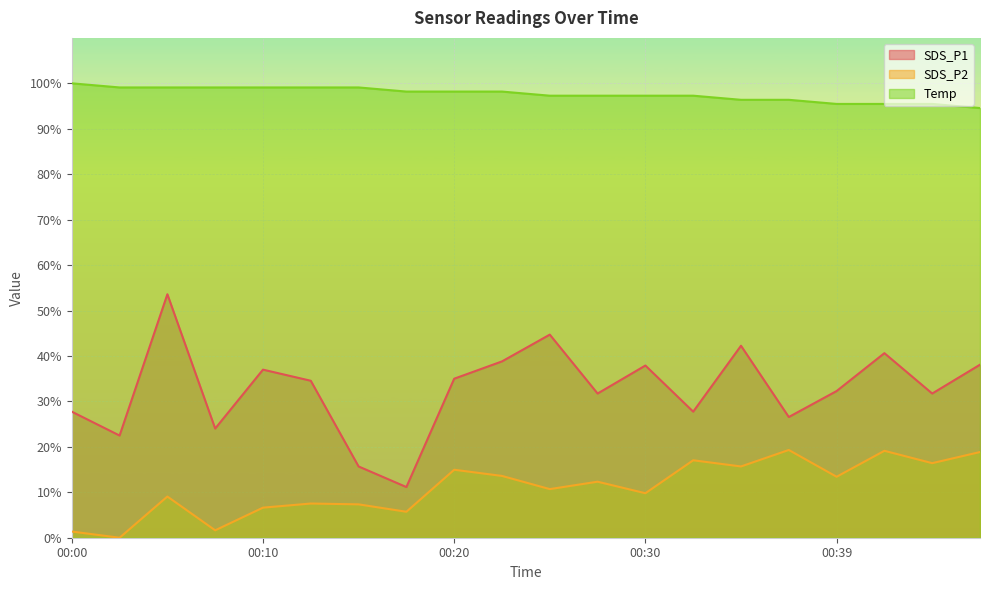

True or false: SDS_P1 has a value of 44.7 at 00:25.

True